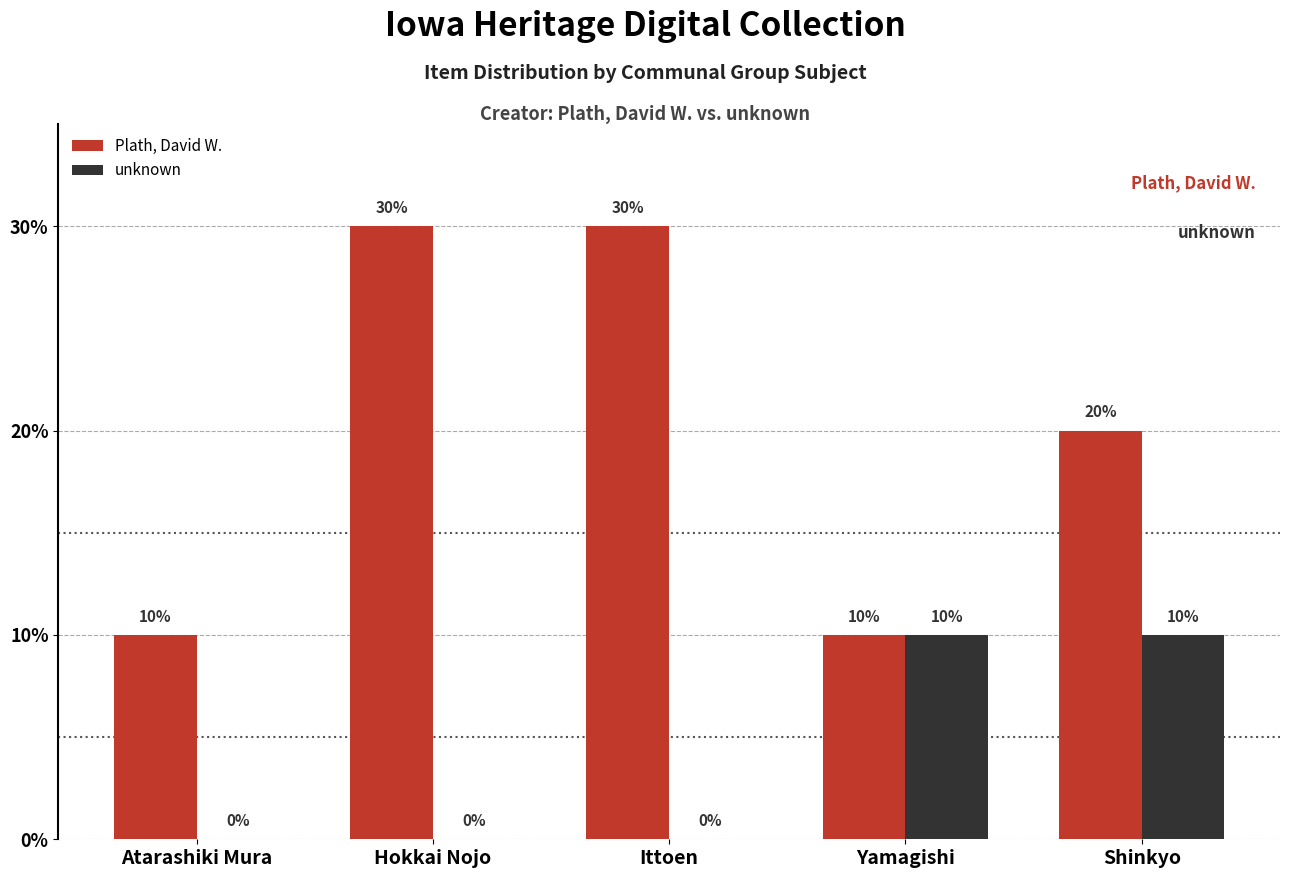

What are all the series names shown in the legend?

Plath, David W., unknown